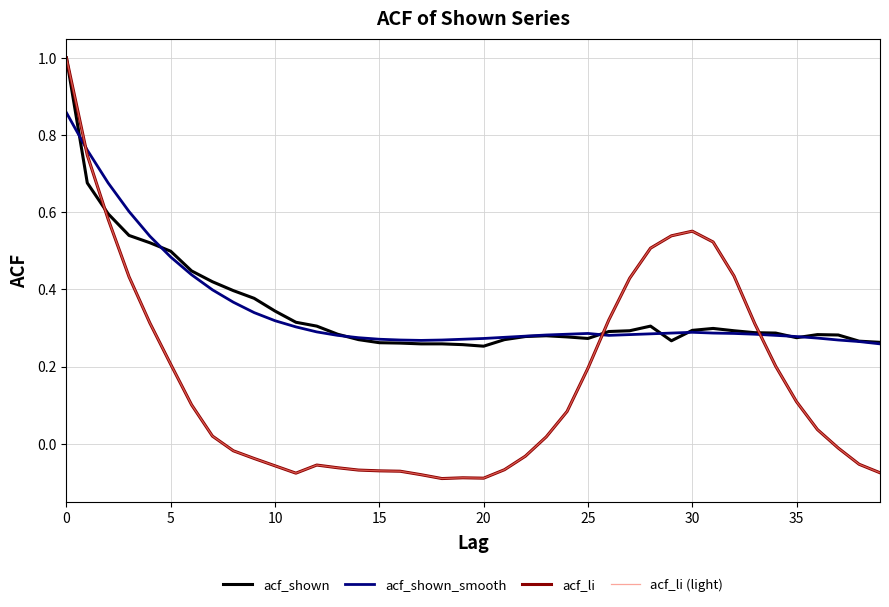

After their last crossing, which series has the higher values: acf_shown_smooth or acf_li (light)?

acf_shown_smooth